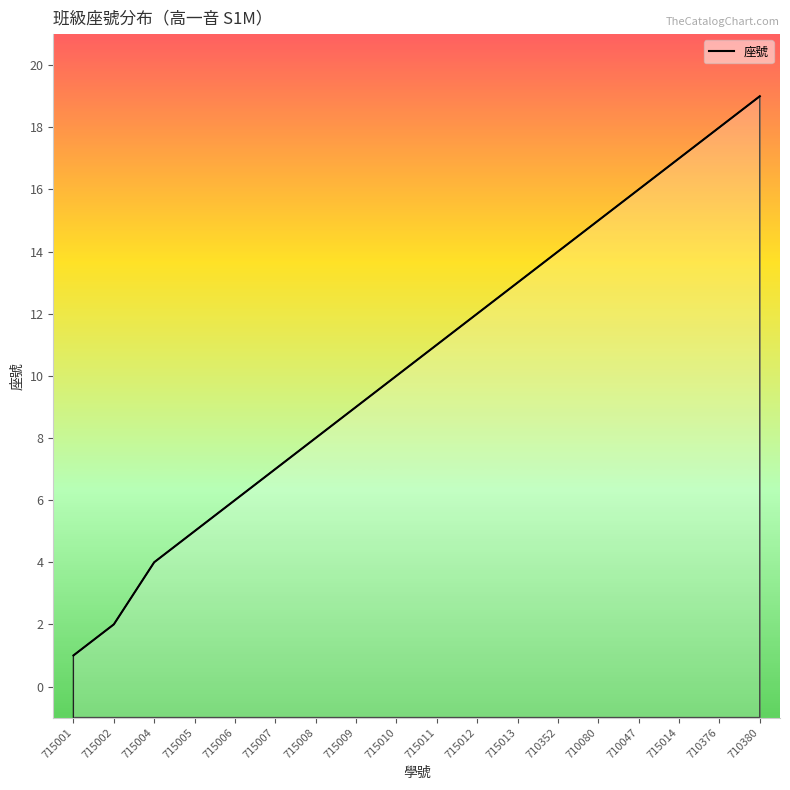

Rank the categories by value from lowest to highest.

715001, 715002, 715004, 715005, 715006, 715007, 715008, 715009, 715010, 715011, 715012, 715013, 710352, 710080, 710047, 715014, 710376, 710380